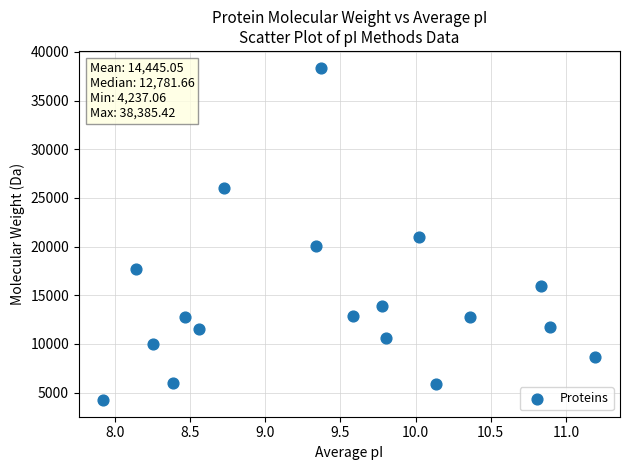

What is the range of Y values (max minus min)?

34148.4